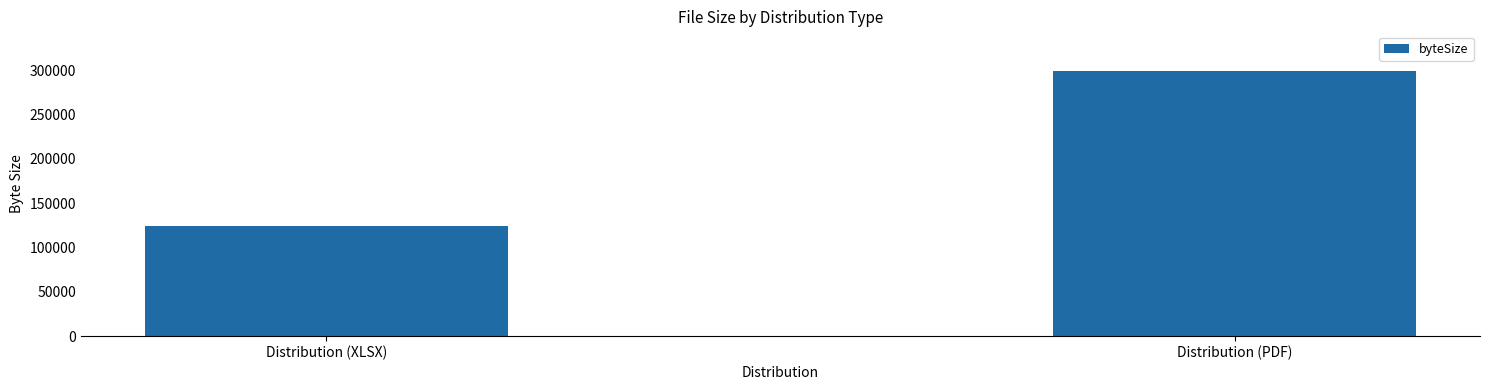

Rank the categories by value from highest to lowest.

Distribution (PDF), Distribution (XLSX)